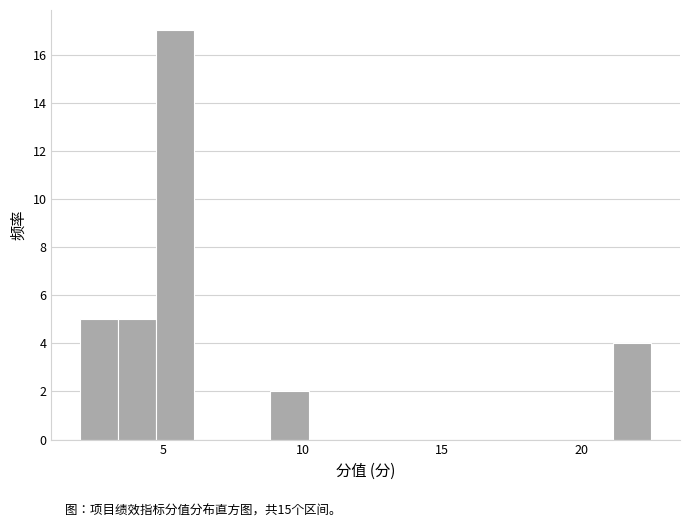

Read against the x-axis, roughly where is the centre of the tallest bar?

5.5